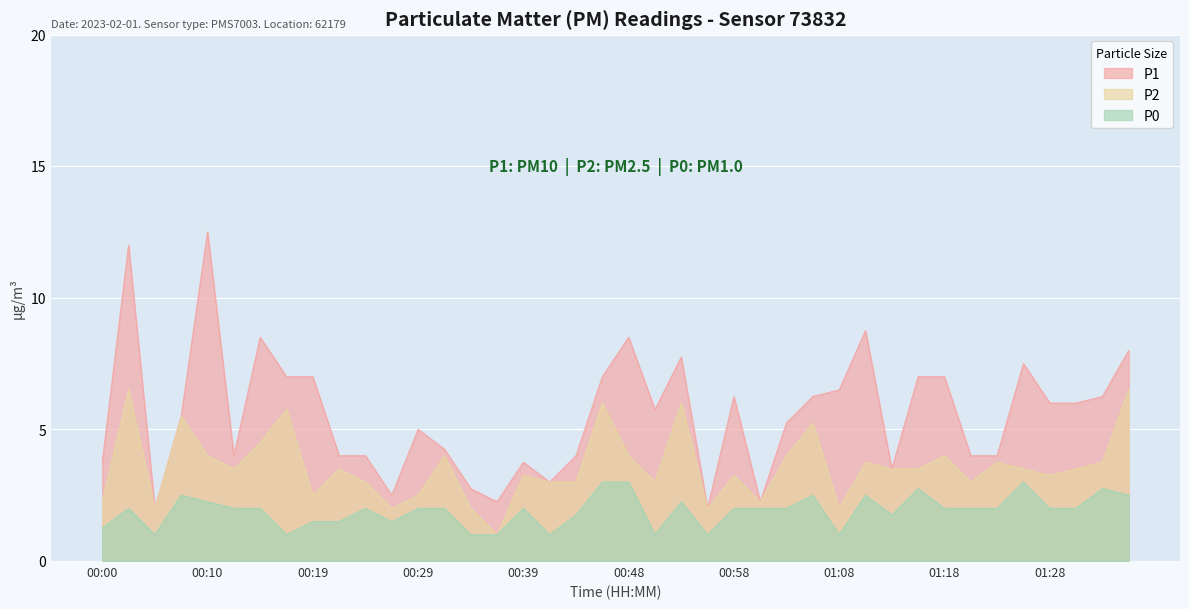

What value does the P2 series have at 00:22?

3.5